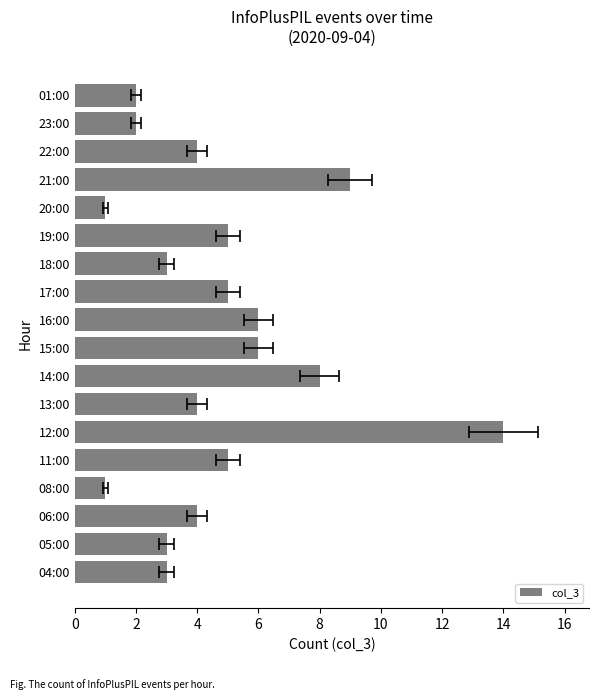

How many bars are there in total?

18